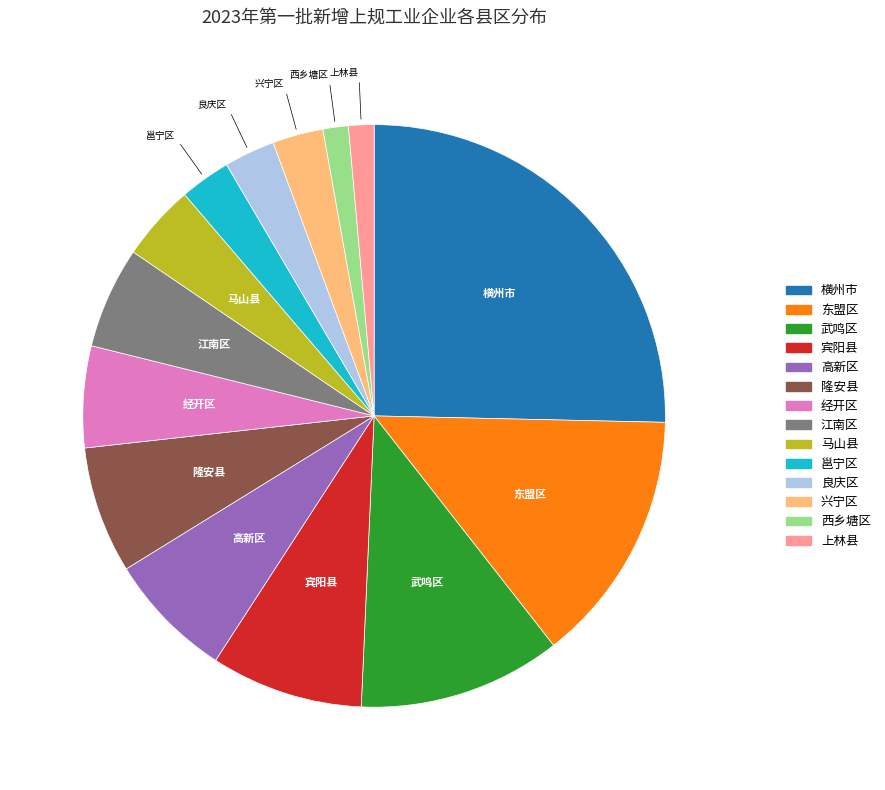

The 江南区 slice represents 1% of the pie. True or false?

False